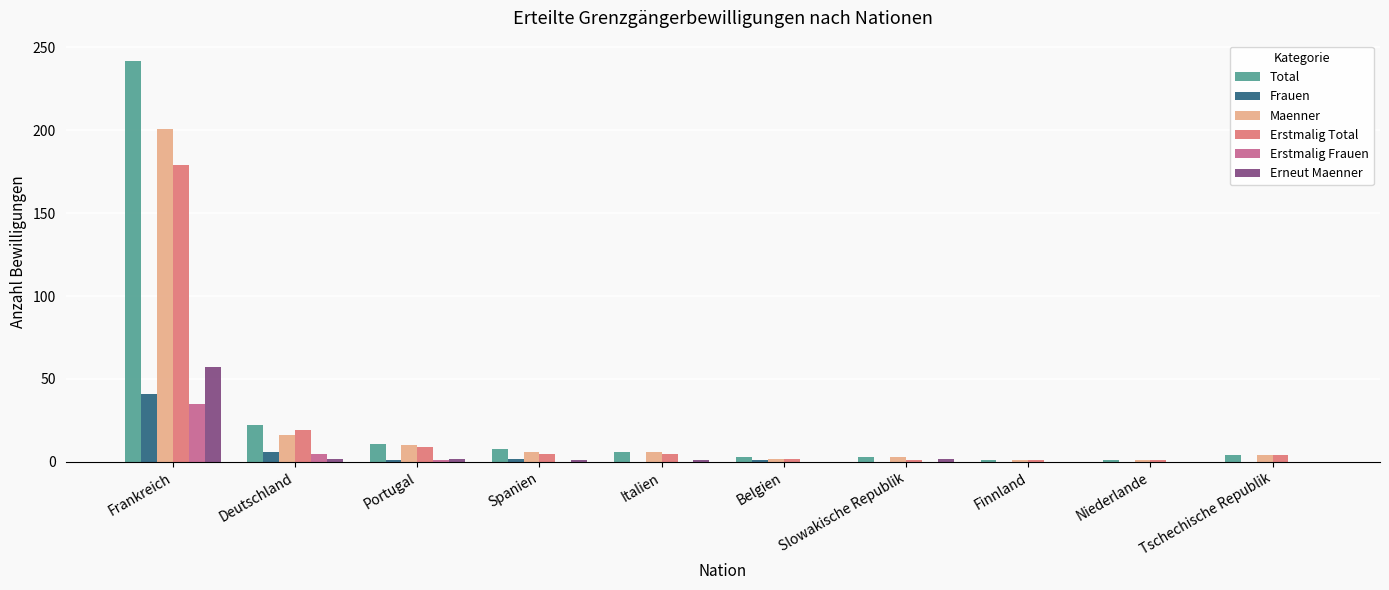

Between Frankreich and Tschechische Republik, which series saw the biggest shift?

Total